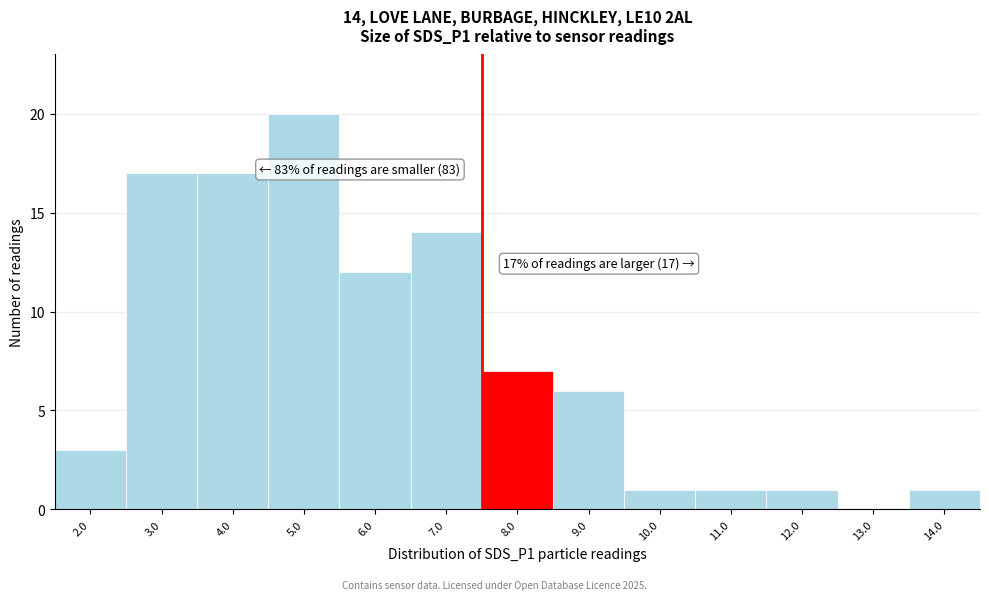

Reading left to right, extract all data points from this chart.

2.0=3	3.0=17	4.0=17	5.0=20	6.0=12	7.0=14	8.0=7	9.0=6	10.0=1	11.0=1	12.0=1	13.0=0	14.0=1